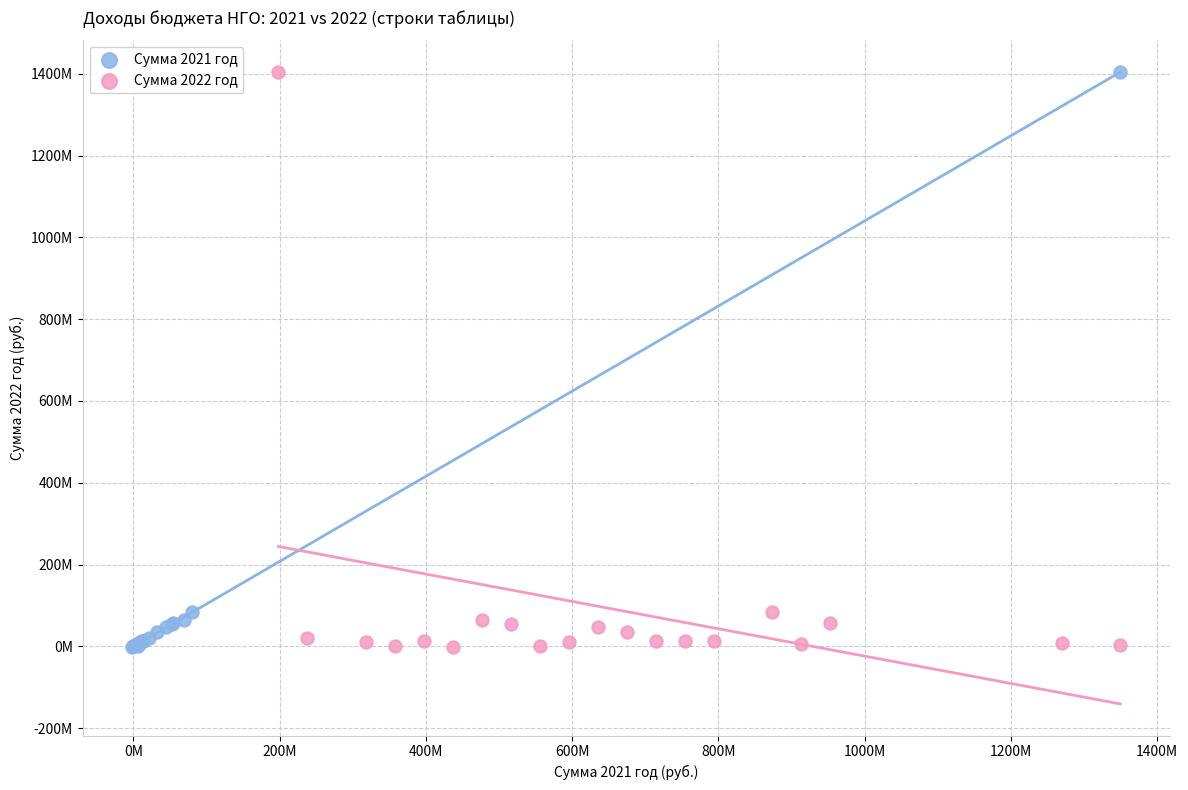

What are all the series names shown in the legend?

Сумма 2021 год, Сумма 2022 год